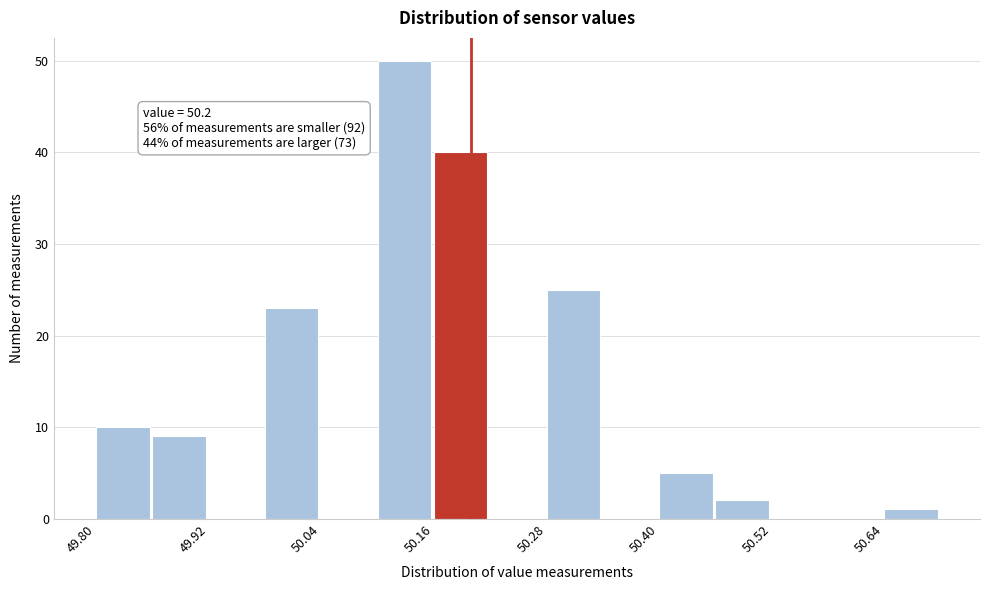

Read against the x-axis, roughly where is the centre of the tallest bar?

50.12